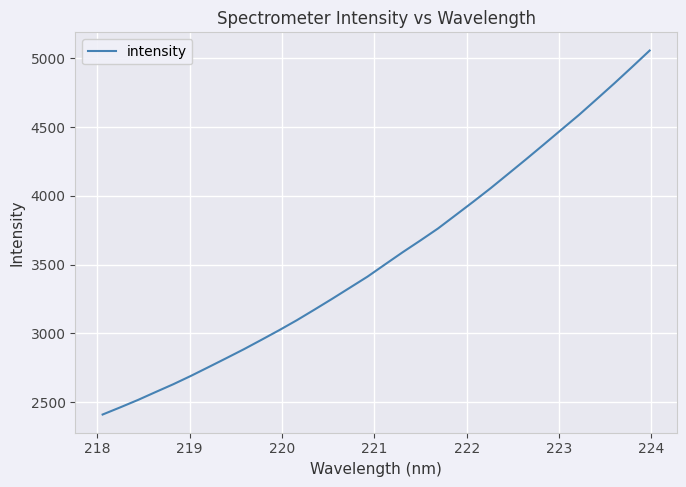

What is the difference between the maximum and minimum values?

2646.9